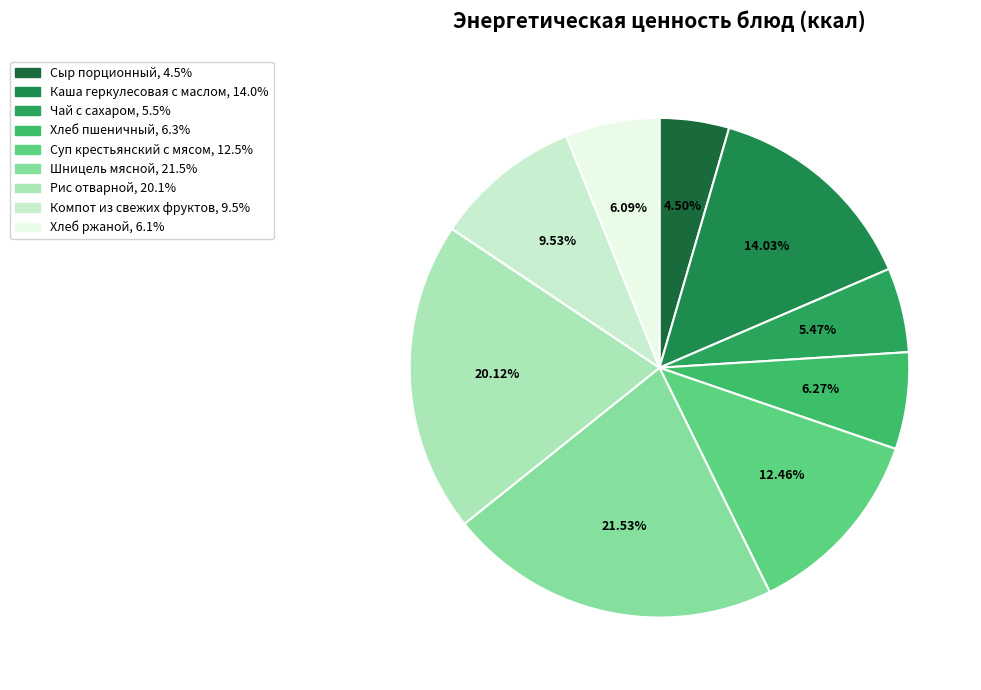

What is the largest slice in the pie chart?

Шницель мясной